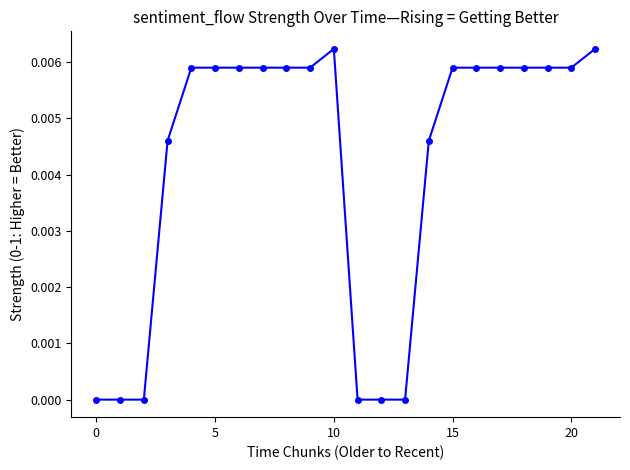

Is this an area chart (filled region under the line)?

No